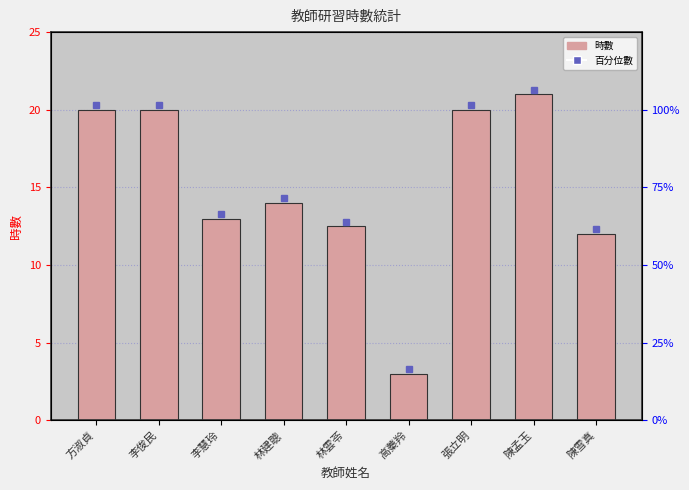

Reading right to left, list all the values displayed in this chart.

陳雪真=12.0	陳孟玉=21.0	張立明=20.0	高蓁羚=3.0	林雲苓=12.5	林建聰=14.0	李慧玲=13.0	李俊民=20.0	方淑貞=20.0